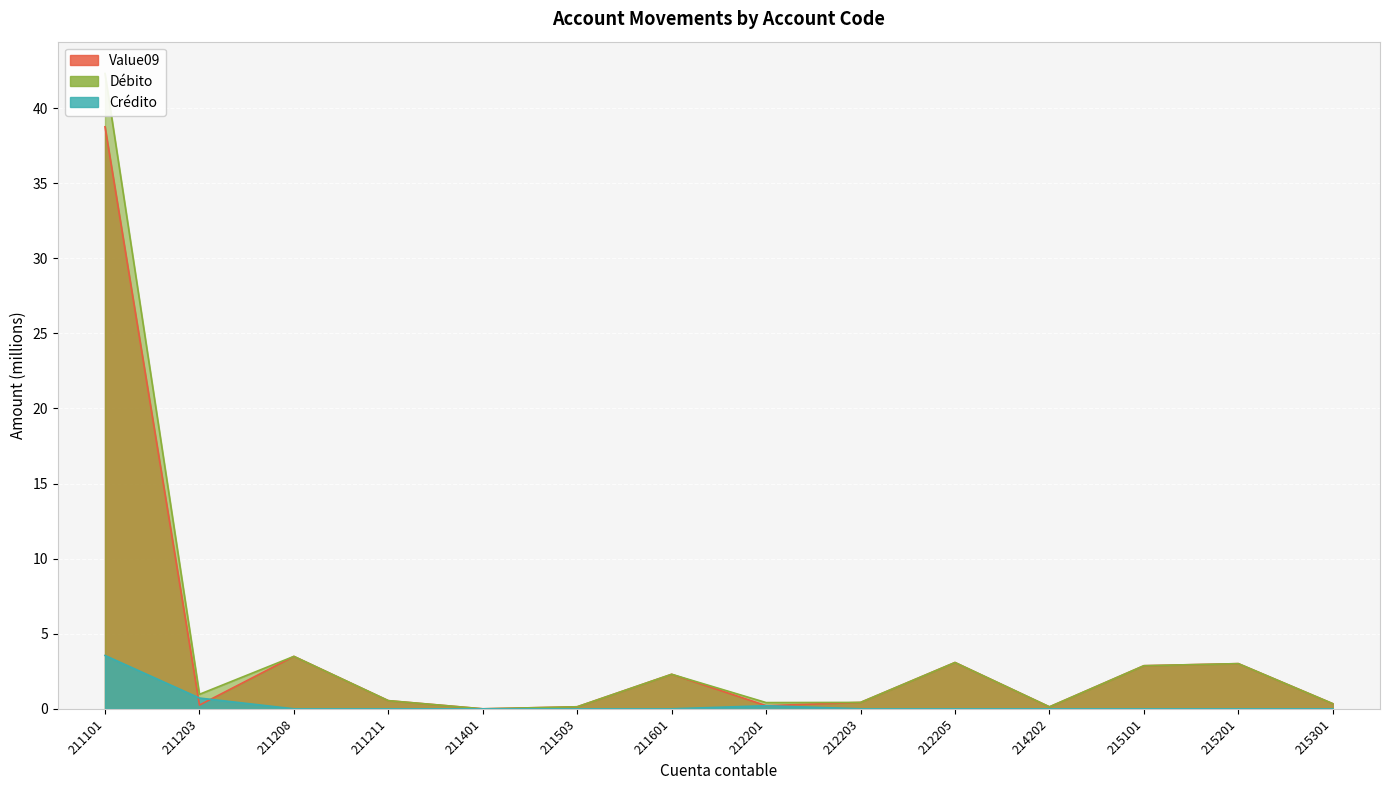

Is it true that Débito equals 42.3 at 211101?

True